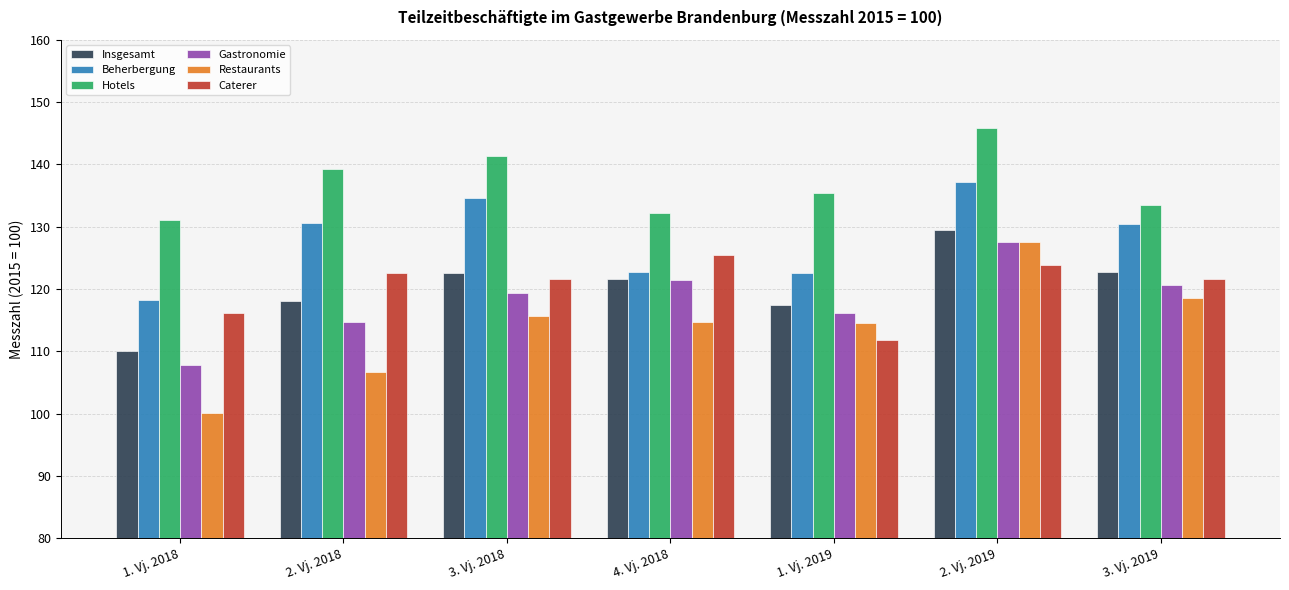

What is the difference between the maximum and minimum values in the Hotels series?

14.8